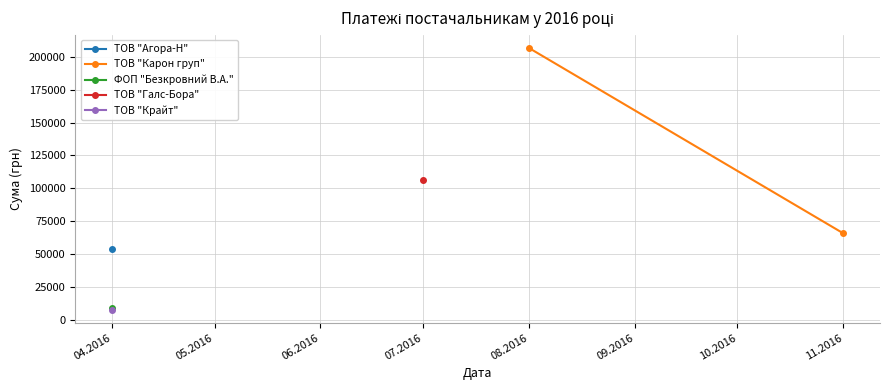

Between 04.2016 and 05.2016, which is larger?

04.2016